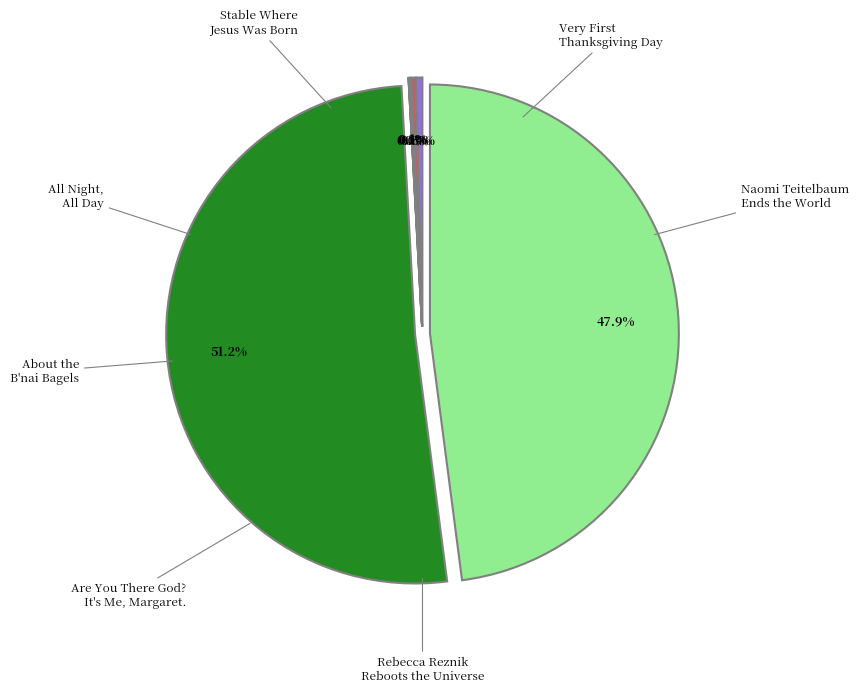

What percentage do All Night, All Day and Are You There God? It's Me, Margaret. together represent?

0.1%